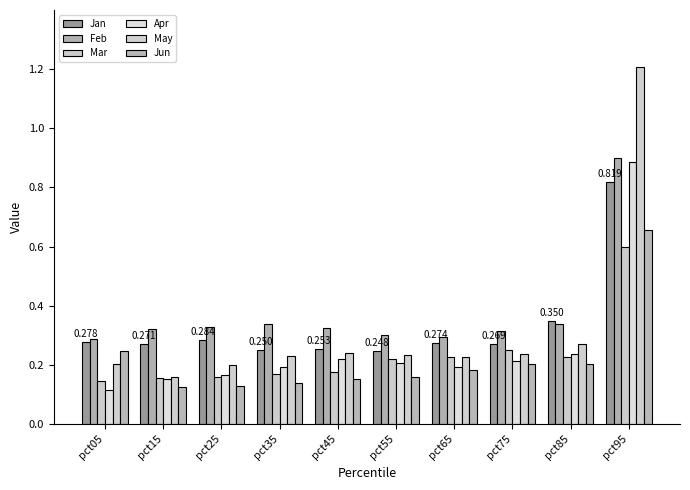

How many groups of bars are there?

10